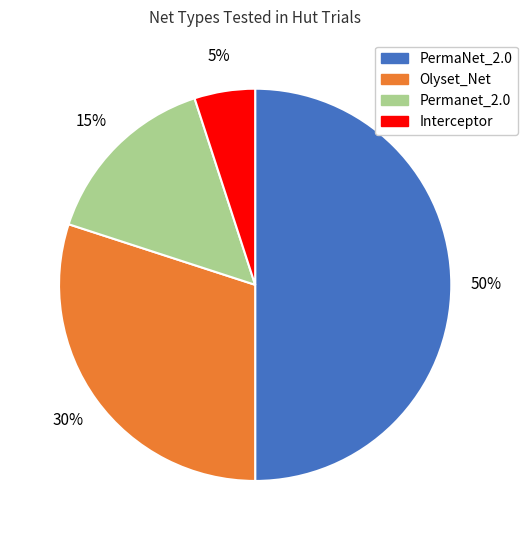

What is the ratio of the value at PermaNet_2.0 to the value at Olyset_Net?

1.7